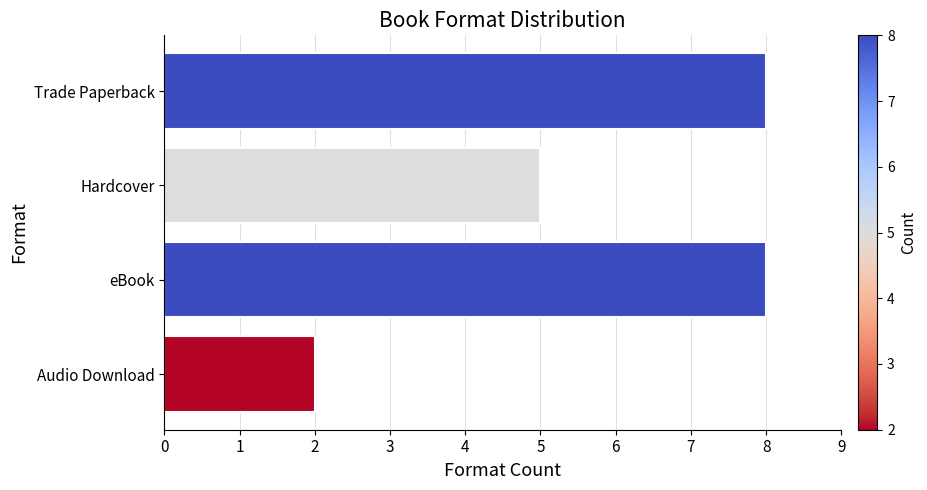

Approximately how many times larger is the value at eBook compared to Hardcover?

1.6